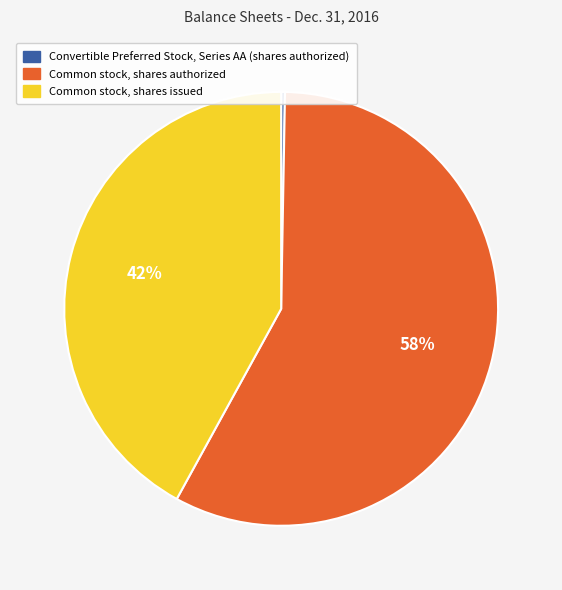

How many segments does this pie chart have?

3